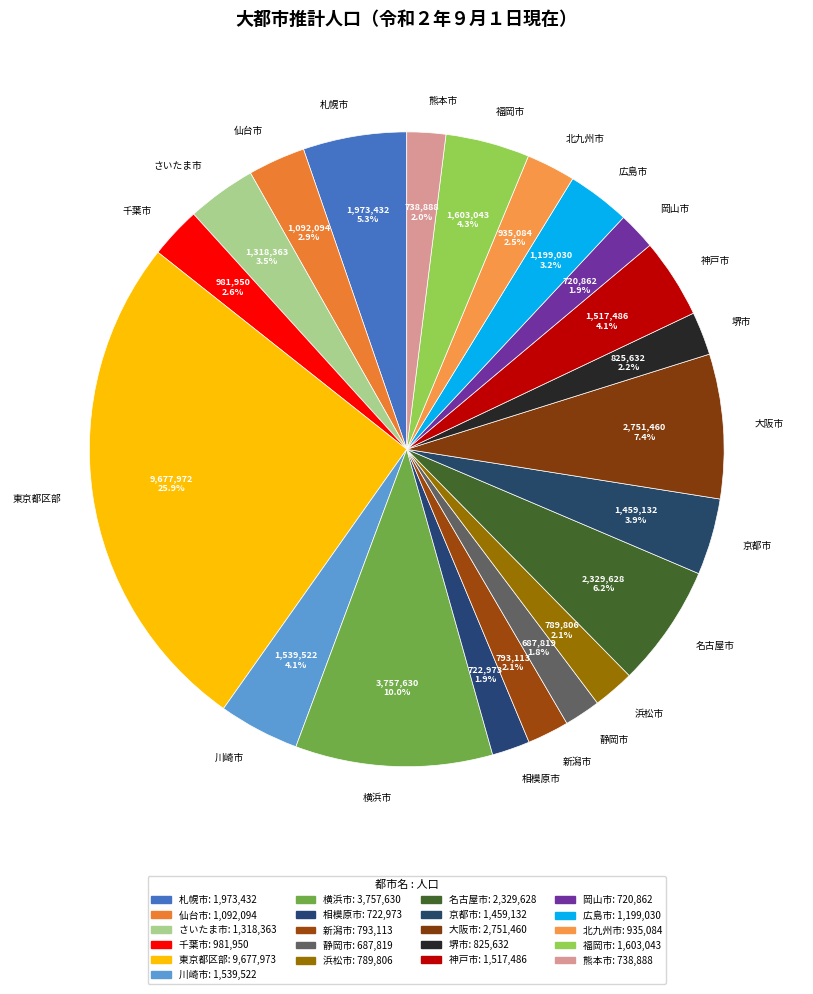

Does 横浜市 account for over 50% of the chart?

No